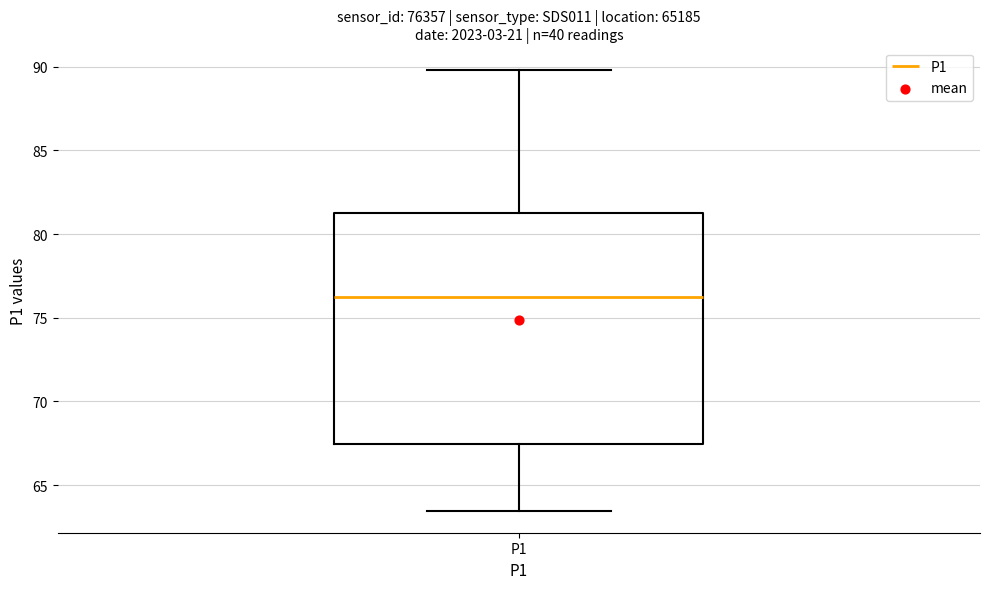

Where does the upper whisker of the box for P1 end on the y-axis? The values are not printed on the chart, so give them approximately, as read against the axis.

90.0